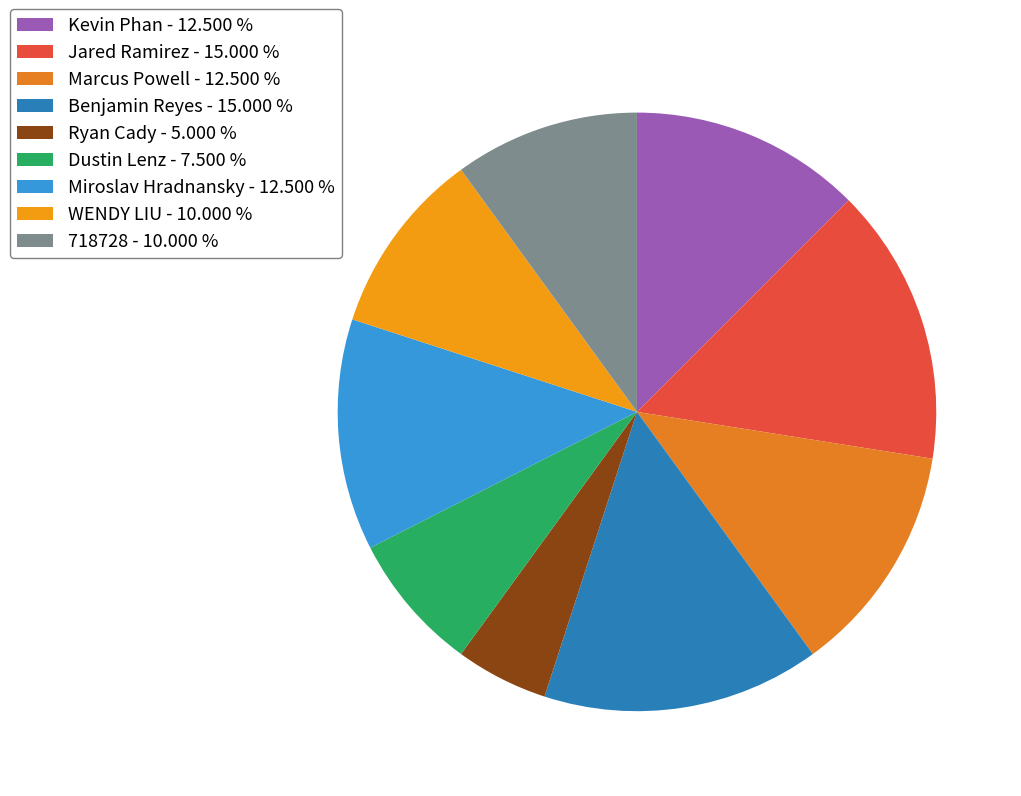

How many slices are in this pie chart?

9